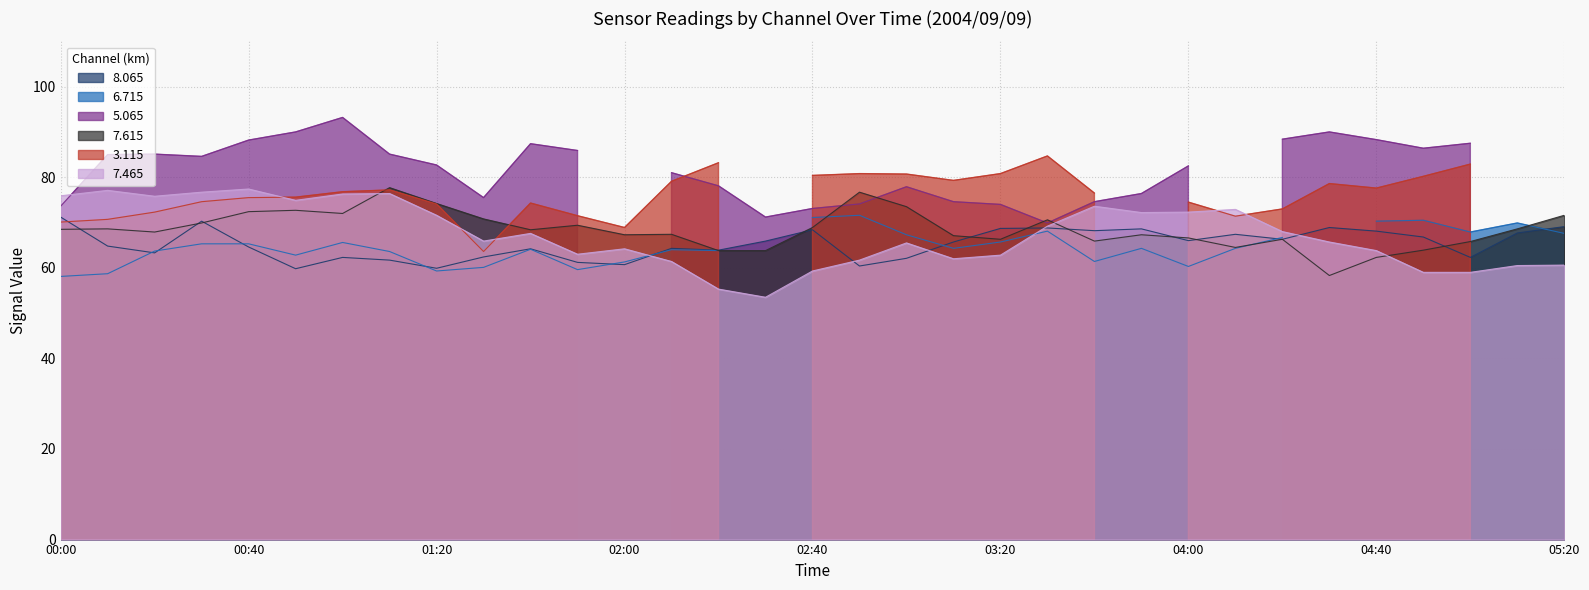

At which category is the sum across all series the highest?

2004/09/09 00:30